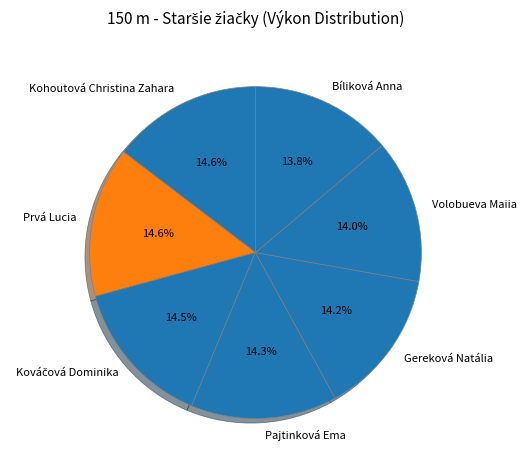

What is the ratio of the value at Kohoutová Christina Zahara to the value at Pajtinková Ema?

1.0